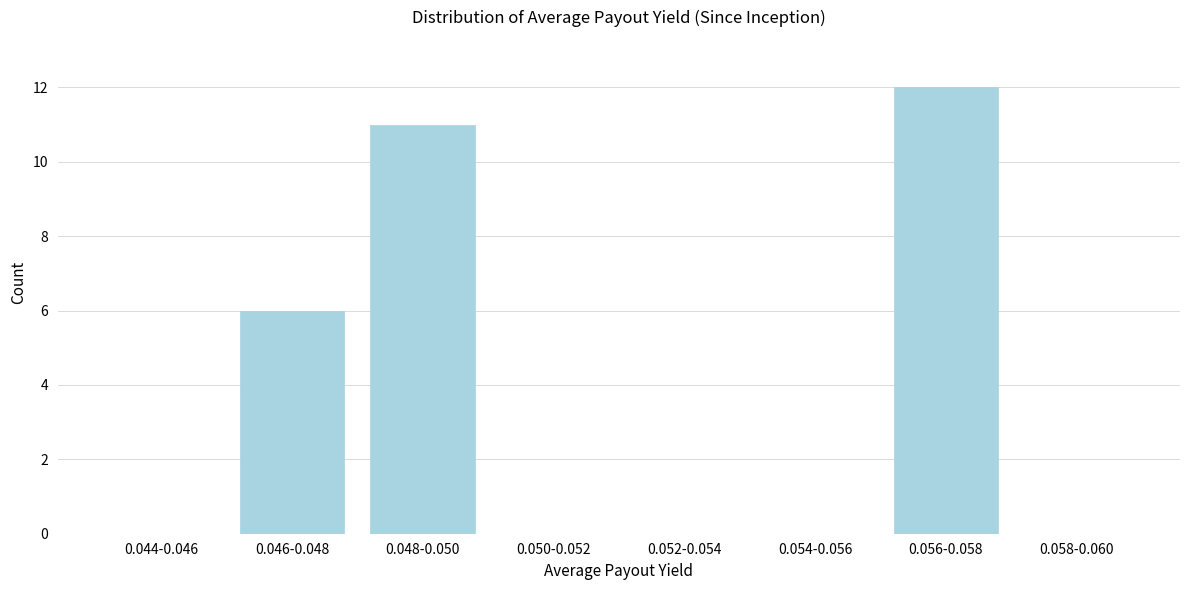

Reading left to right, what are all the values shown in this chart?

0.044-0.046=0	0.046-0.048=6	0.048-0.050=11	0.050-0.052=0	0.052-0.054=0	0.054-0.056=0	0.056-0.058=12	0.058-0.060=0